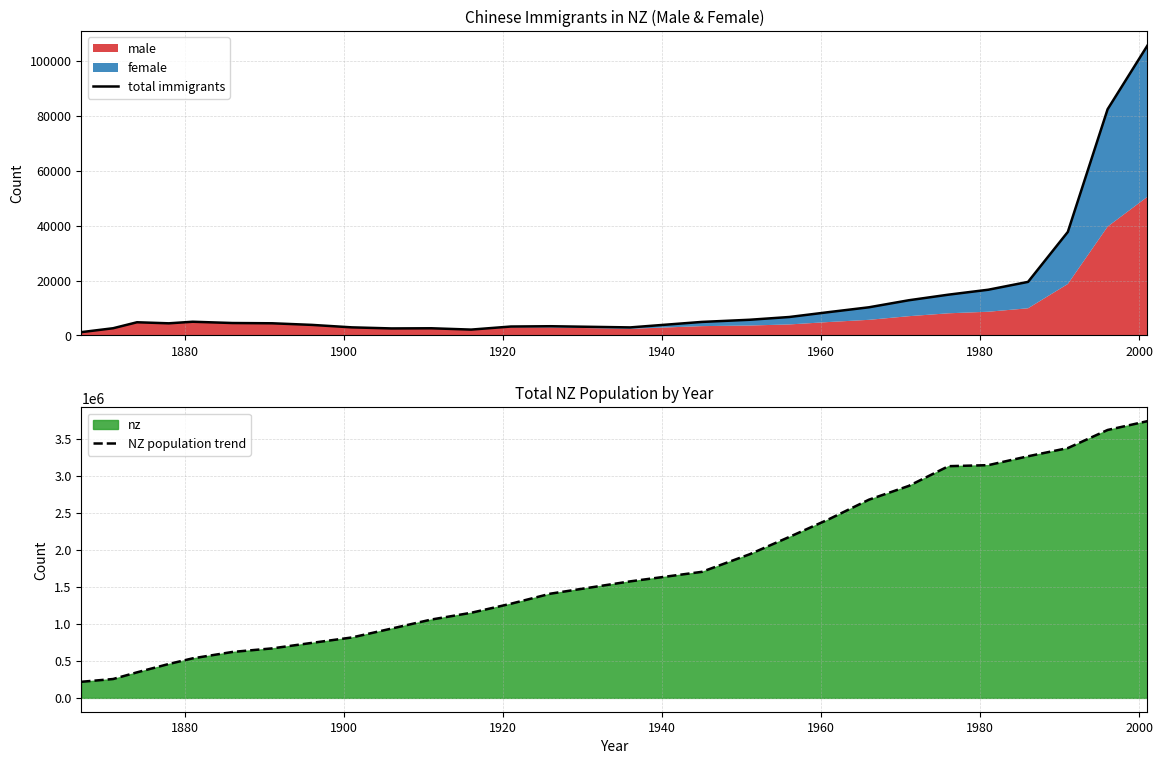

What is the minimum value for NZ population trend?

217416